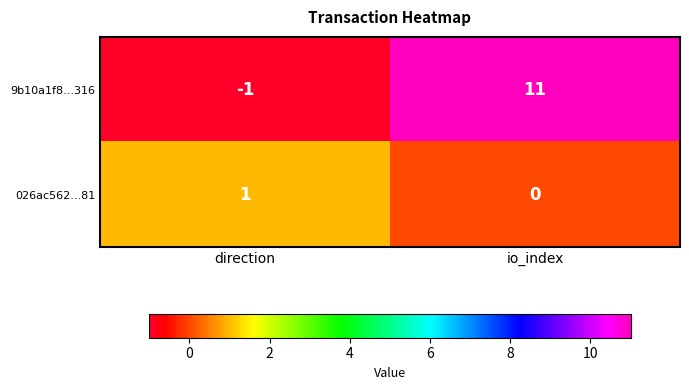

Reading left to right, what are all the values shown in this chart?

9b10a1f8...316: direction=-1	io_index=11
026ac562...81: direction=1	io_index=0